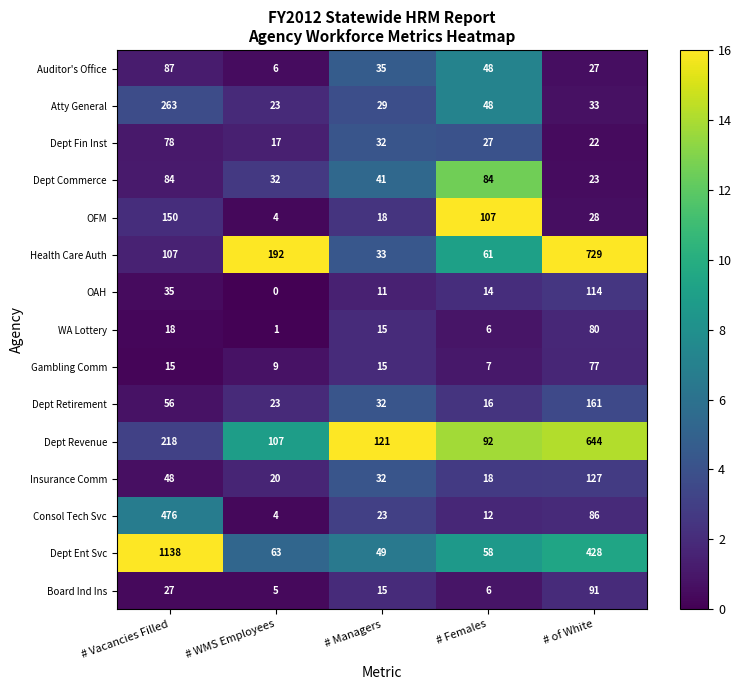

What value does the Dept Retirement series have at # Managers, to the nearest 50?

50